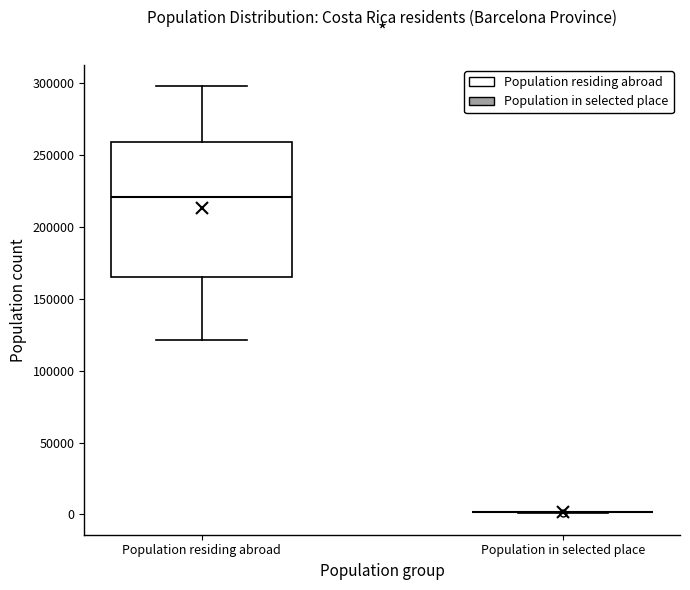

Comparing the boxes themselves (not the whiskers), which one is the tallest?

Population residing abroad